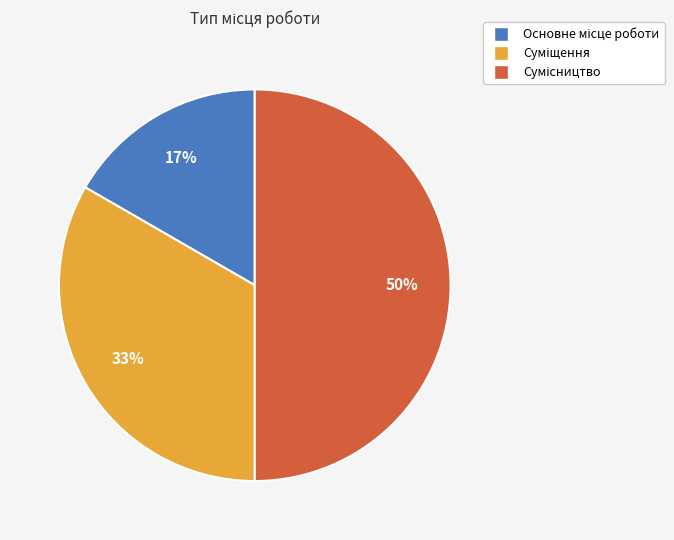

To the nearest percent, what is the difference between the largest and smallest slice percentages?

33%